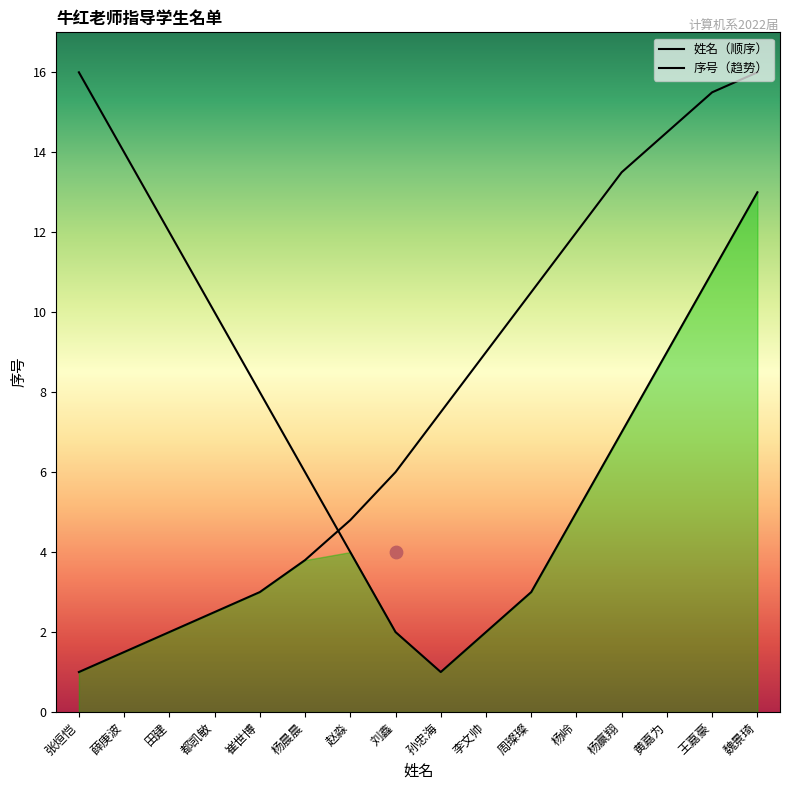

Between 张烜恺 and 赵淼, which is larger?

赵淼